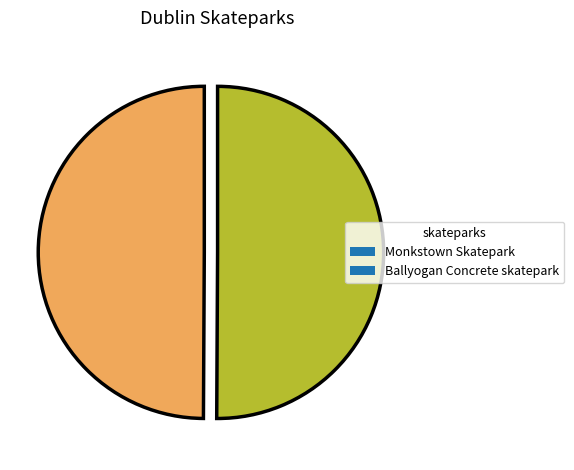

Is the sum of Monkstown Skatepark and Ballyogan Concrete skatepark greater than half?

Yes